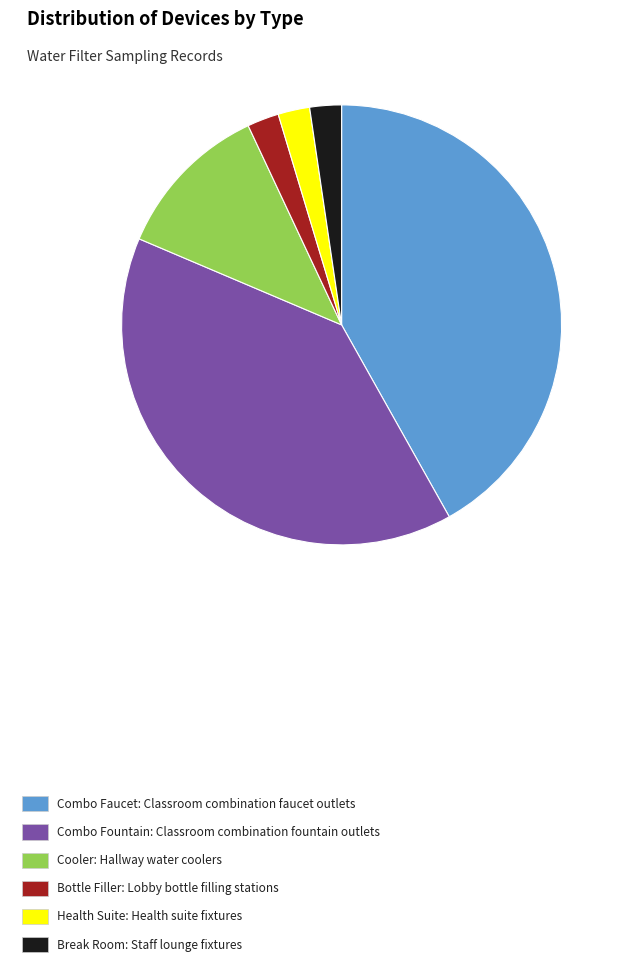

True or false: Break Room accounts for 10% of the total.

False